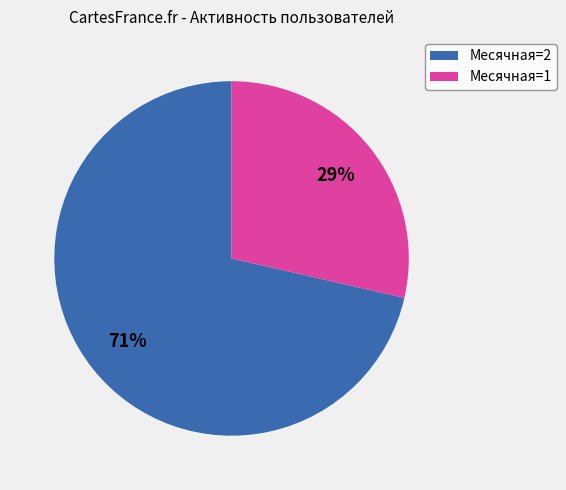

To the nearest percent, what is the average slice percentage?

50%